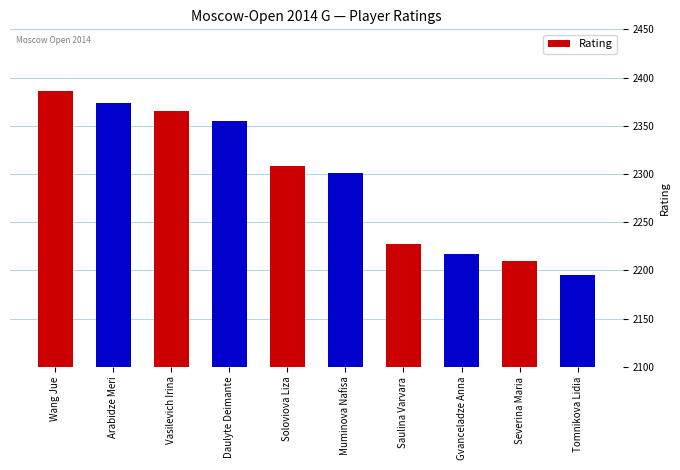

What is the greatest value displayed?

2386